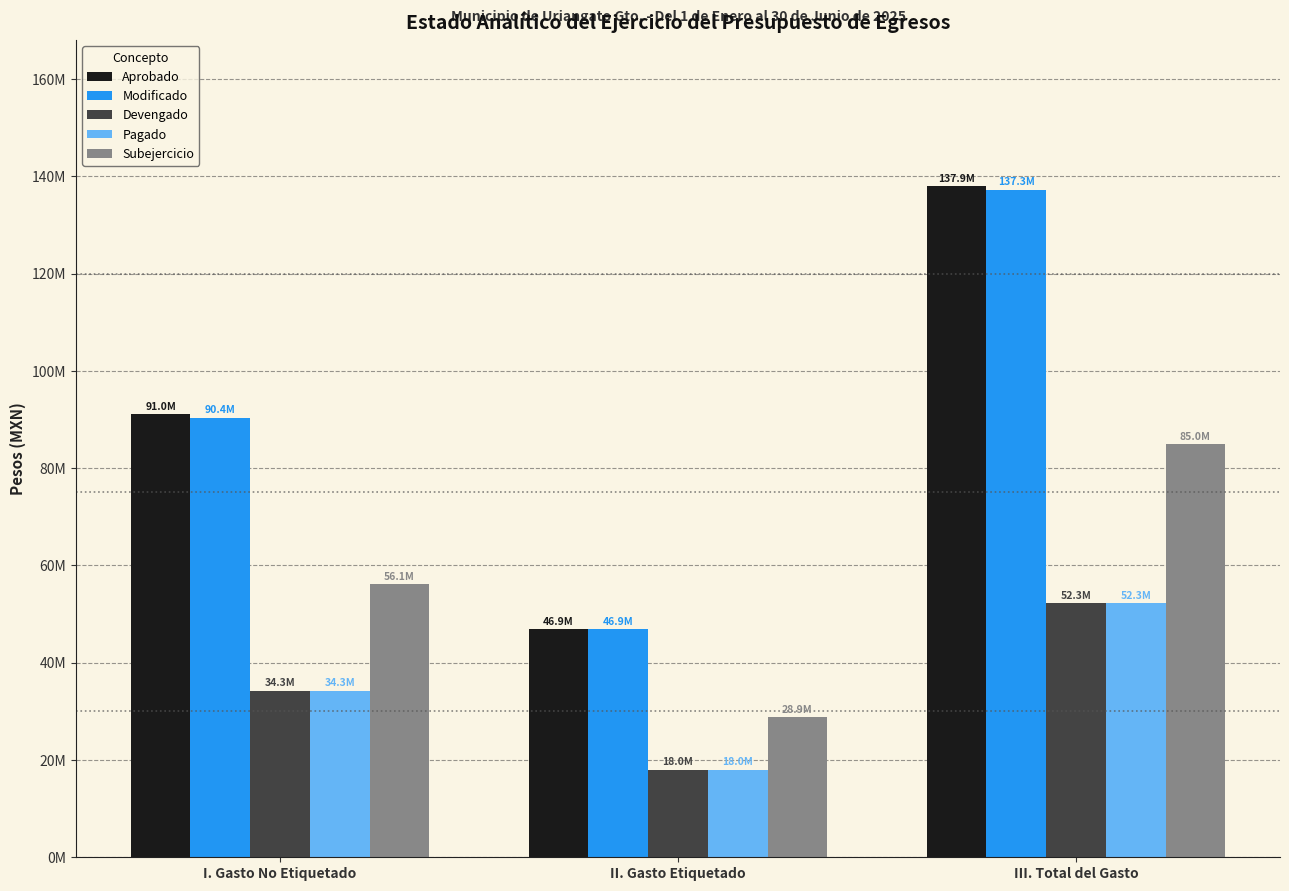

Does the chart contain any negative values?

No